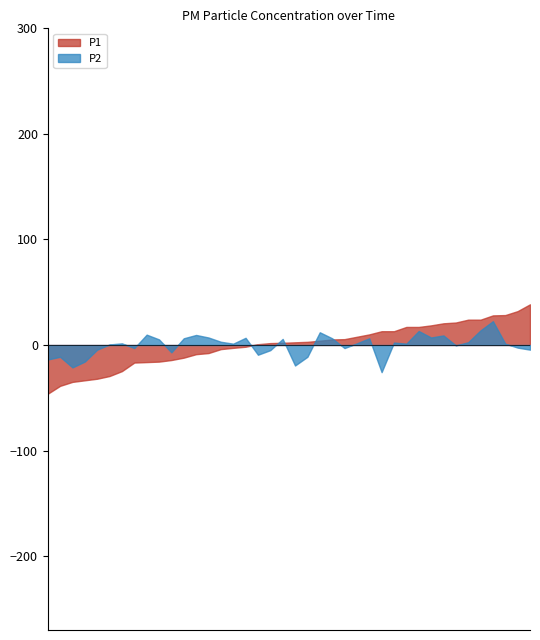

List the series in order of their overall mean, highest first.

P1, P2